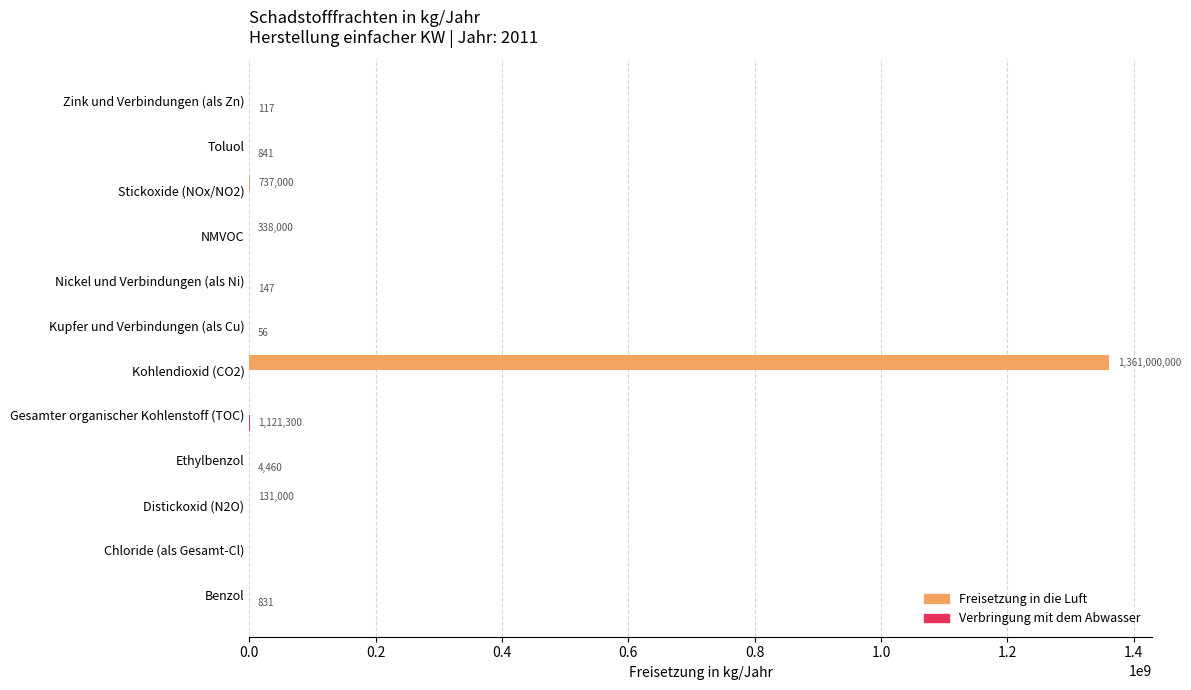

The value of Freisetzung in die Luft at Nickel und Verbindungen (als Ni) is 412342254. True or false?

False